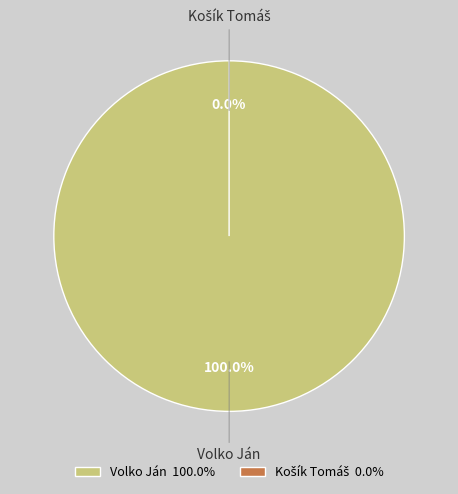

Count the number of slices in the pie.

2